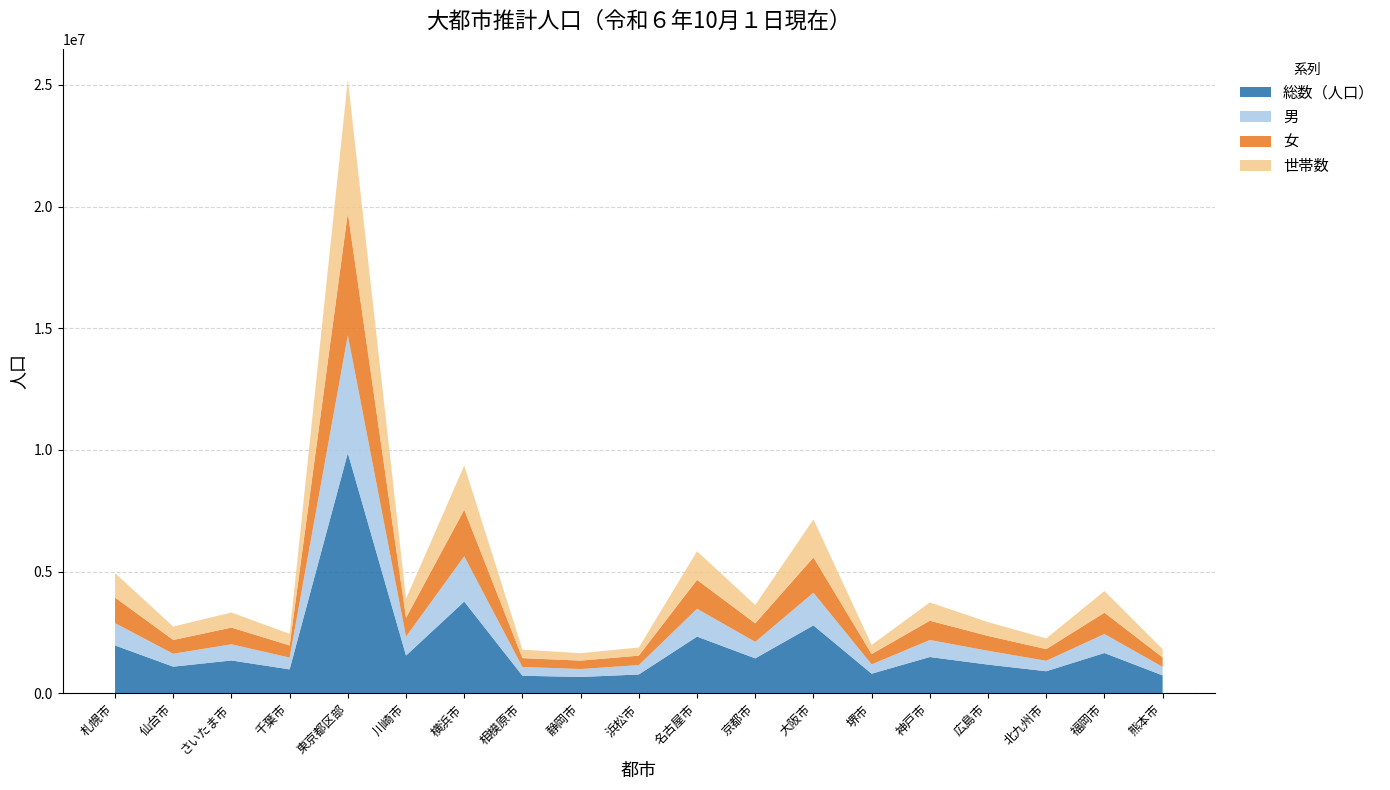

Reading left to right, what are all the values shown in this chart?

総数（人口）: 札幌市=1968265	仙台市=1096168	さいたま市=1351136	千葉市=984598	東京都区部=9873999	川崎市=1551788	横浜市=3771063	相模原市=723586	静岡市=672291	浜松市=775168	名古屋市=2331264	京都市=1437377	大阪市=2791907	堺市=806860	神戸市=1492282	広島市=1179909	北九州市=908109	福岡市=1656737	熊本市=737409
男: 札幌市=917060	仙台市=530454	さいたま市=664129	千葉市=484356	東京都区部=4840584	川崎市=780891	横浜市=1858735	相模原市=360187	静岡市=326858	浜松市=385503	名古屋市=1144221	京都市=678492	大阪市=1342767	堺市=383213	神戸市=699776	広島市=568543	北九州市=429178	福岡市=781749	熊本市=348903
女: 札幌市=1051205	仙台市=565714	さいたま市=687007	千葉市=500242	東京都区部=5033415	川崎市=770897	横浜市=1912328	相模原市=363399	静岡市=345433	浜松市=389665	名古屋市=1187043	京都市=758885	大阪市=1449140	堺市=423647	神戸市=792506	広島市=611366	北九州市=478931	福岡市=874988	熊本市=388506
世帯数: 札幌市=1004350	仙台市=550922	さいたま市=619279	千葉市=475327	東京都区部=5474973	川崎市=784086	横浜市=1817762	相模原市=348216	静岡市=304470	浜松市=333996	名古屋市=1174484	京都市=752362	大阪市=1563504	堺市=374040	神戸市=750913	広島市=566005	北九州市=439285	福岡市=888630	熊本市=342575